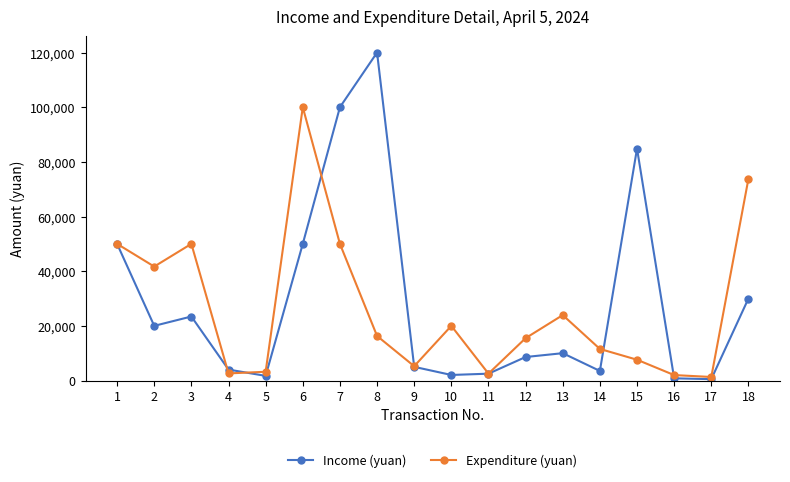

What is the value of the Income (yuan) point at the 18th from the left?

30000.0